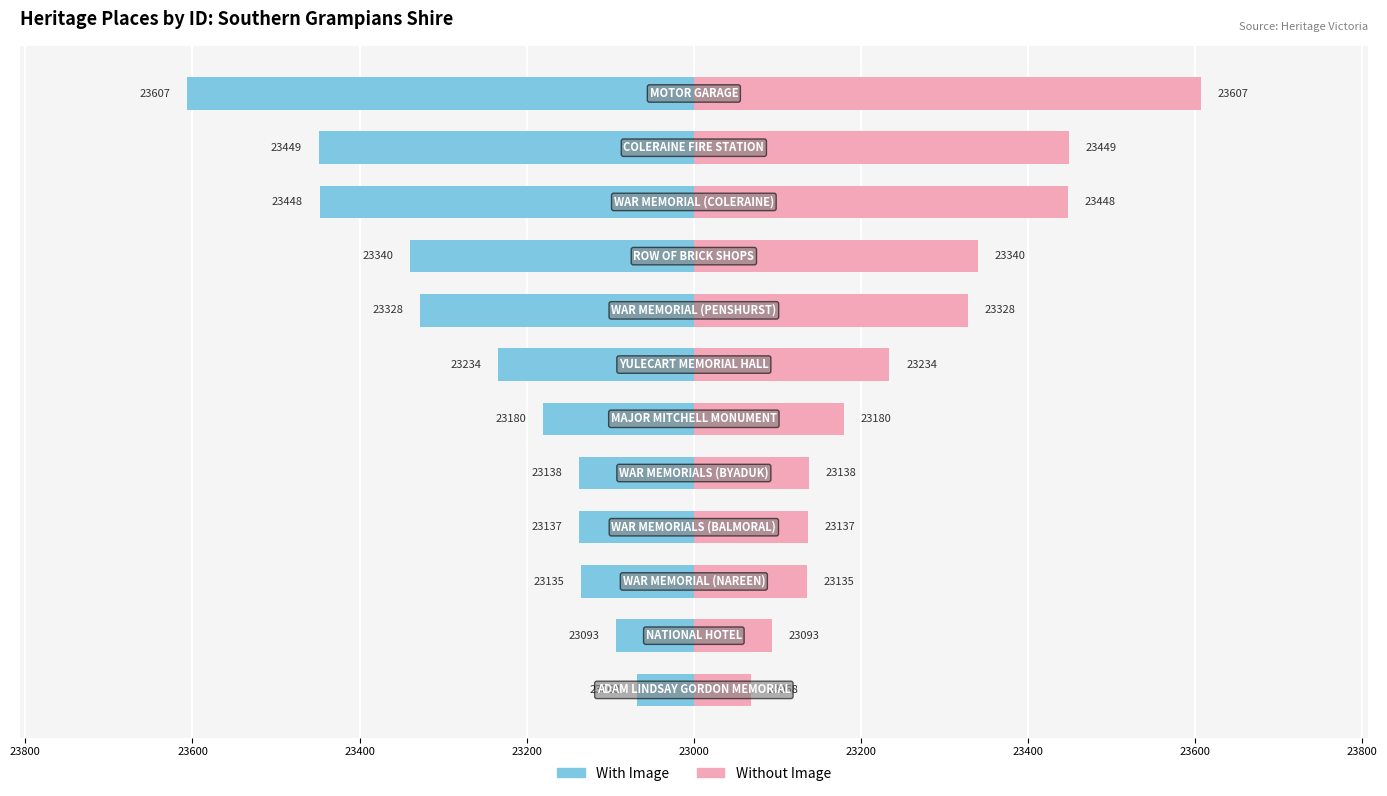

Which series has the largest range (max minus min)?

With Image